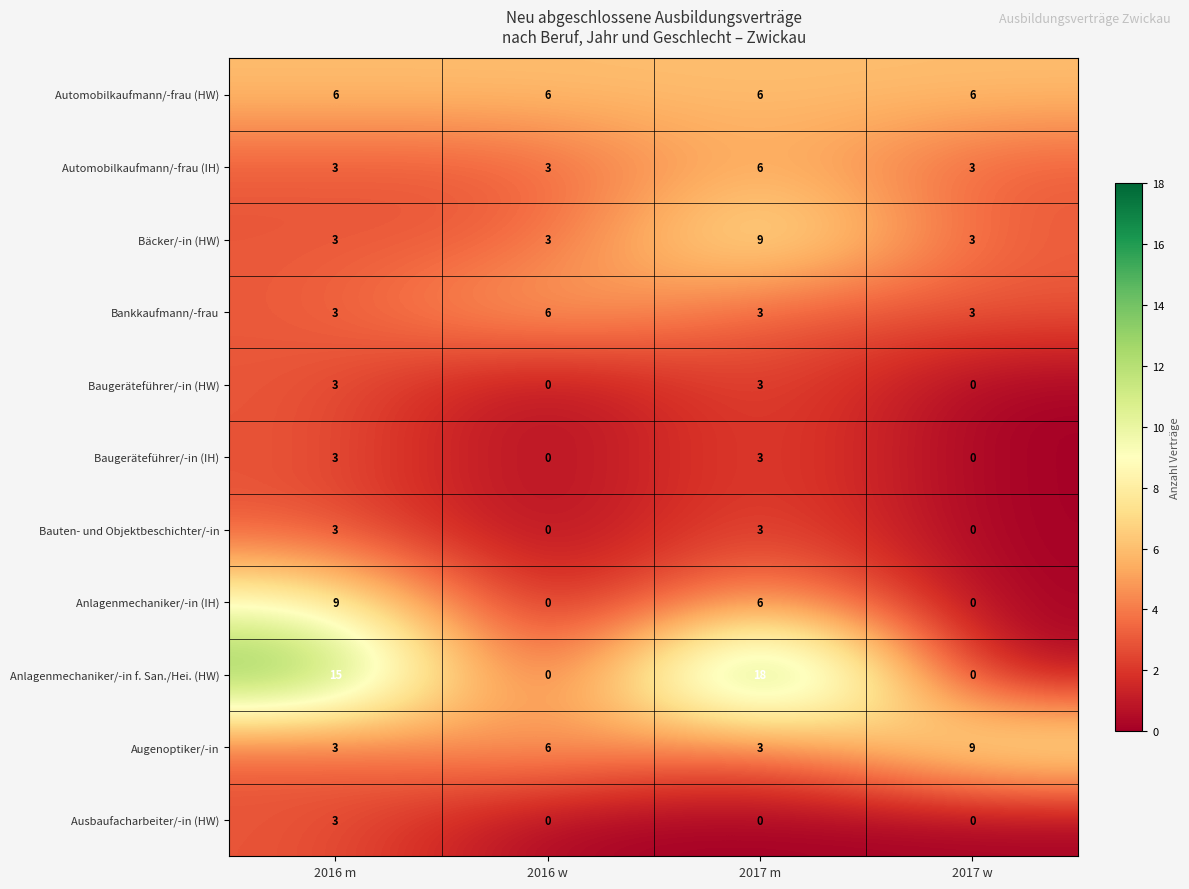

Count the number of categories in the chart.

4